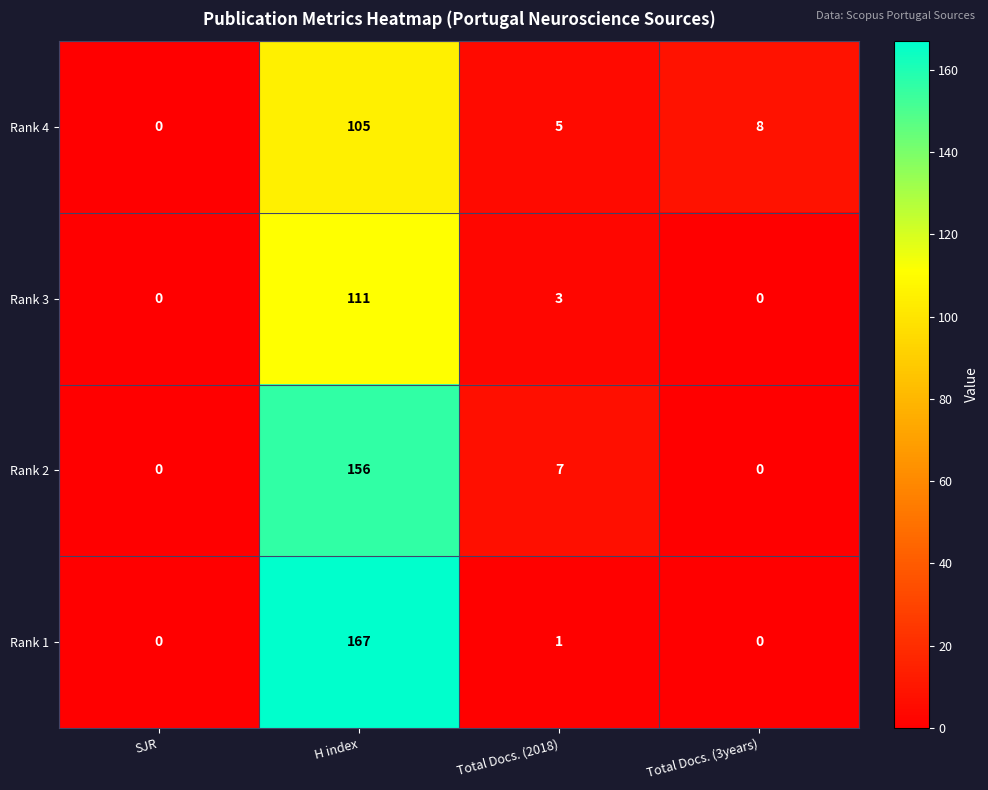

At which label does Rank 1 reach its peak?

H index